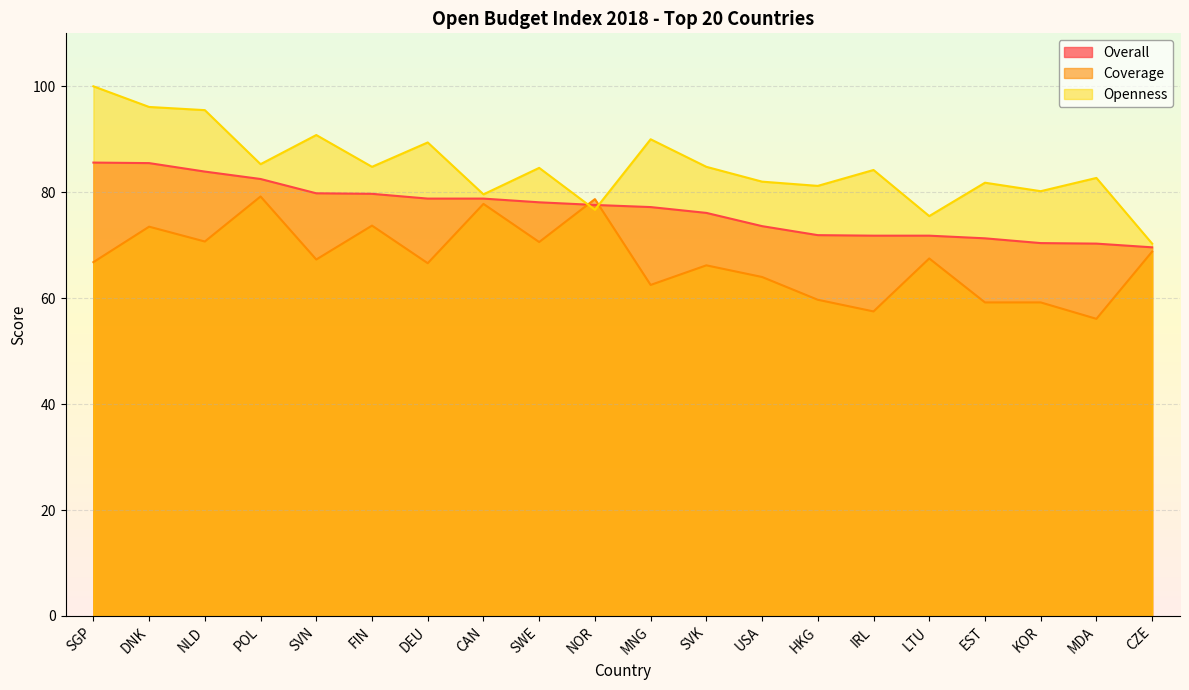

True or false: Overall has more than 1 points higher than both neighbors.

False